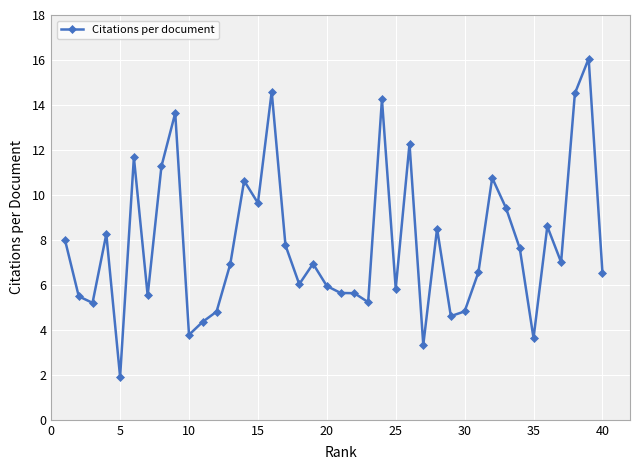

How many lines are shown in the chart?

1